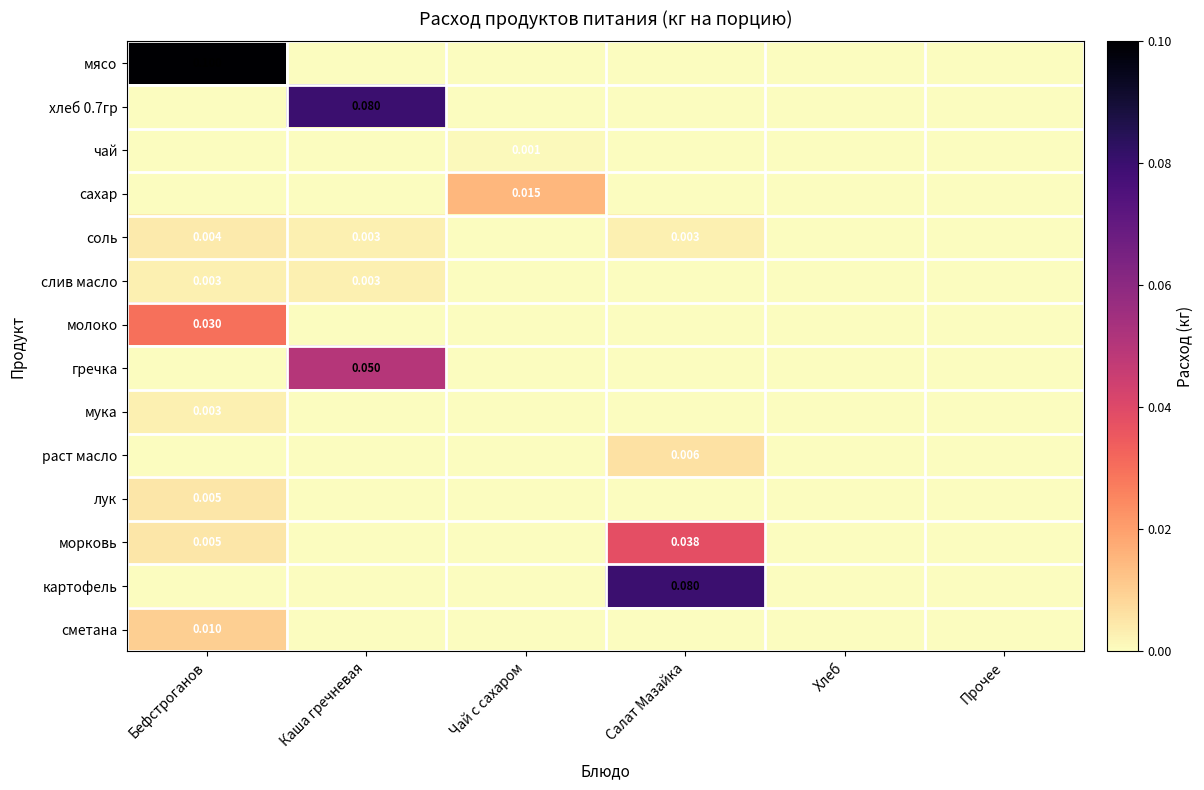

Is the value of соль at Салат Мазайка greater than the value of мясо at Хлеб?

Yes